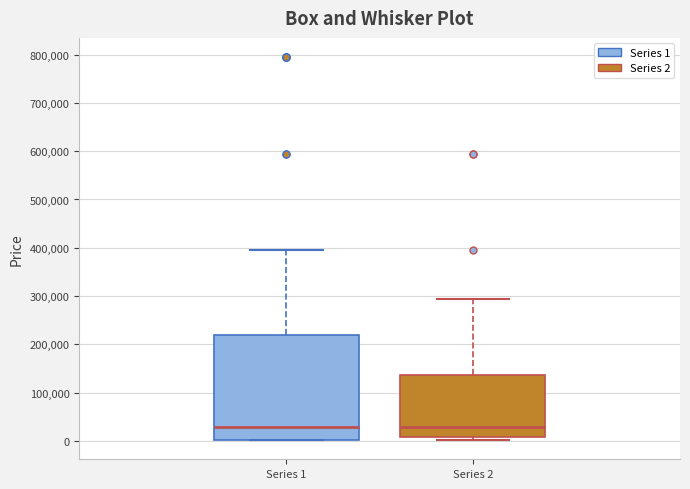

Reading left to right, read every box against the y-axis: the position of its median line, the range the box covers, and the ends of its whiskers. The values are not printed on the chart, so give them approximately, as read against the axis.

Series 1: median 30000, box 0 to 220000, whiskers 0 to 390000
Series 2: median 30000, box 10000 to 140000, whiskers 0 to 290000